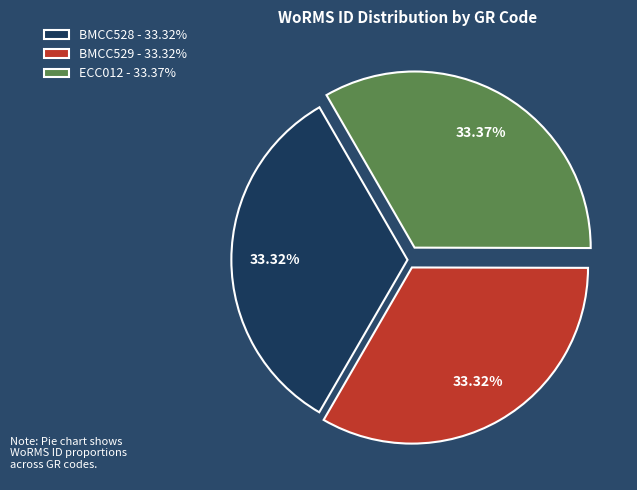

Is the sum of ECC012 - 33.37% and BMCC529 - 33.32% greater than half?

Yes